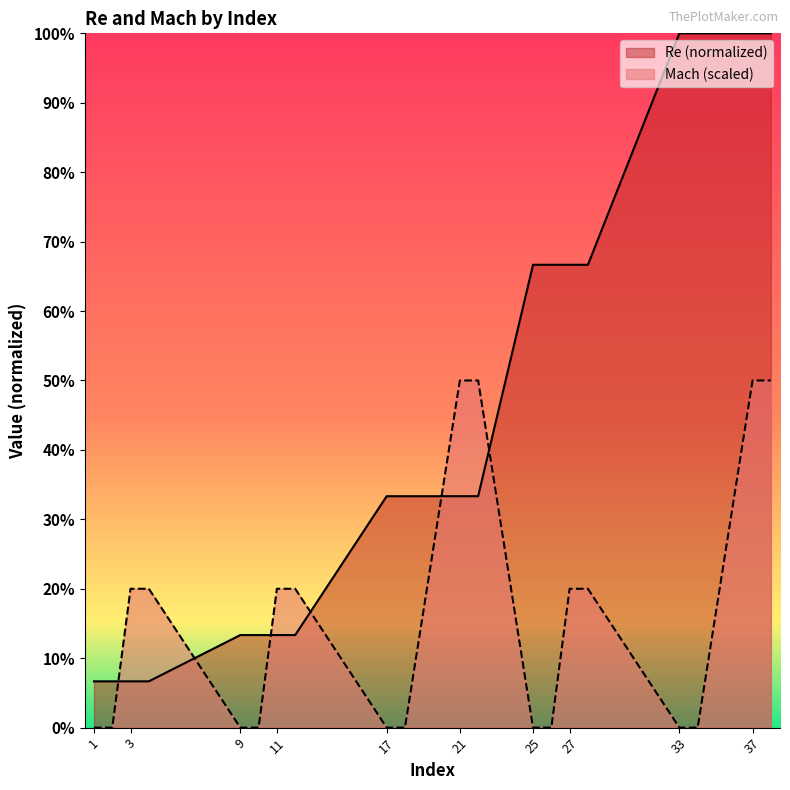

Which series has the largest total across all categories?

Re (normalized)